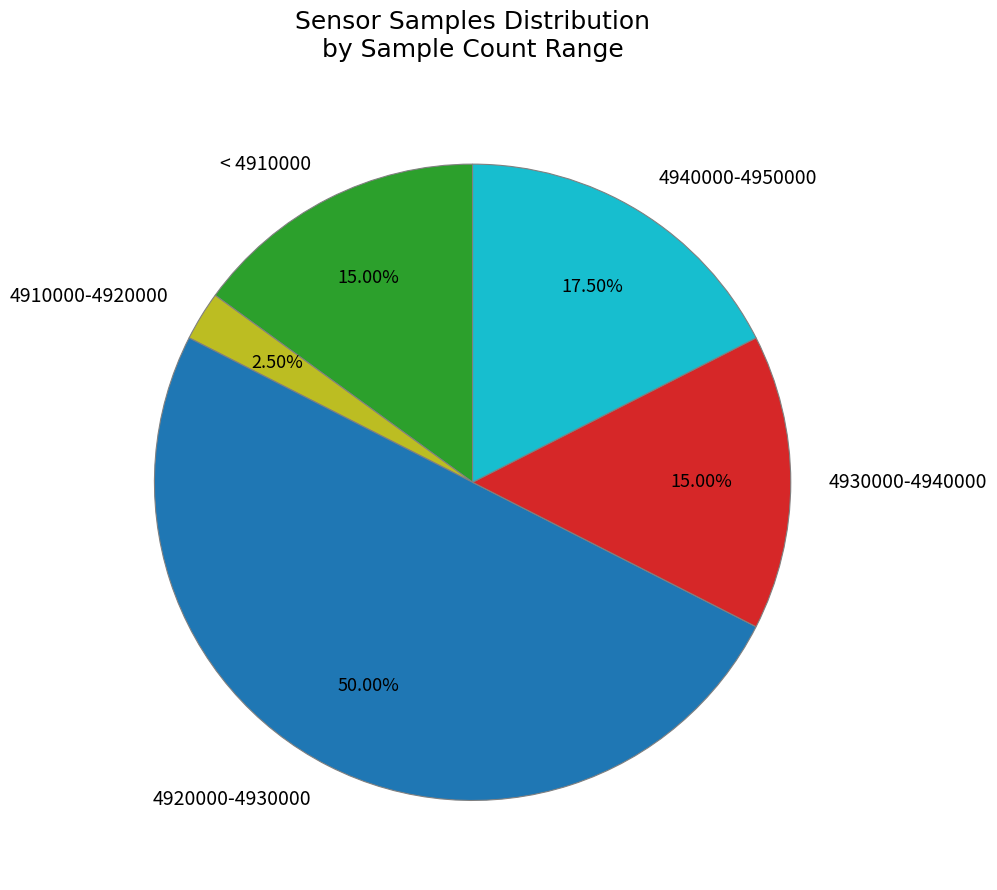

To the nearest percent, what is the average slice percentage?

20%